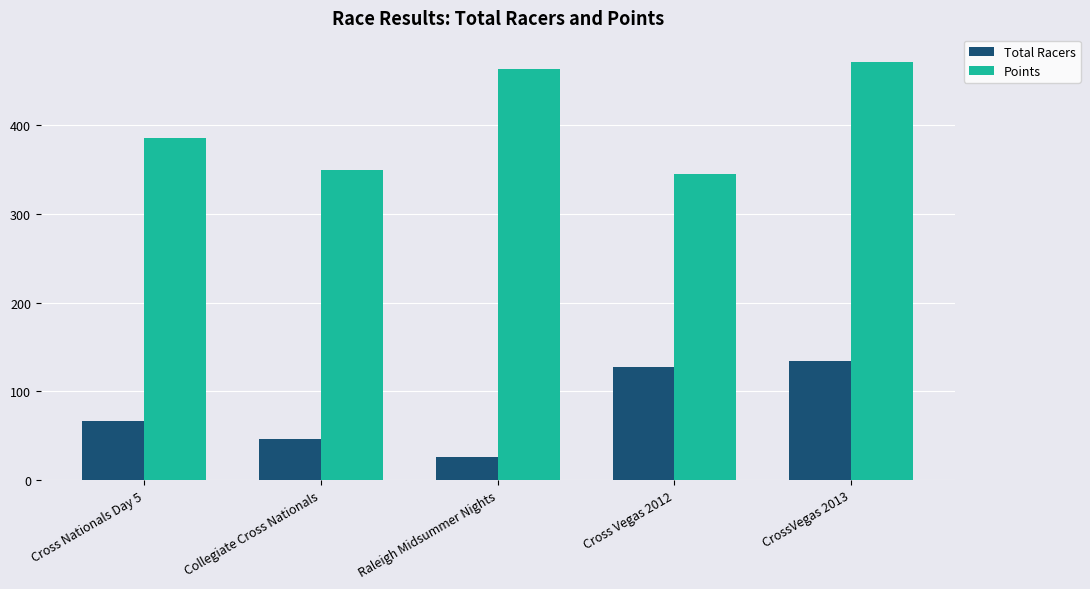

How many data points does each series have?

5